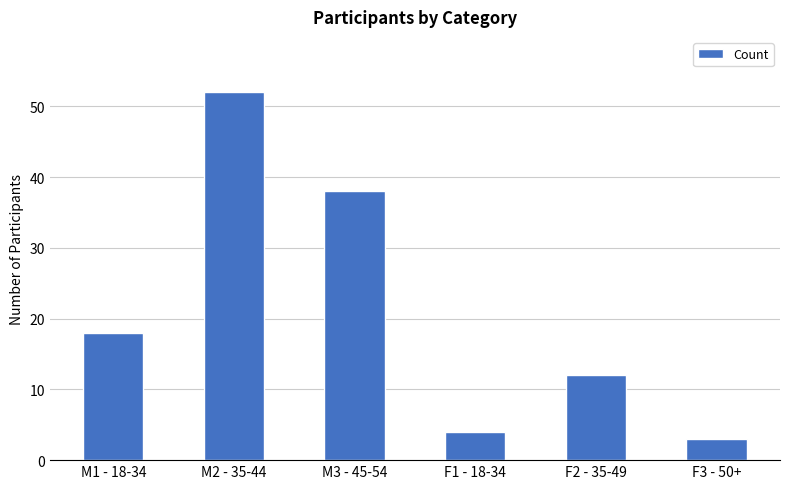

What position from the right is M2 - 35-44?

5